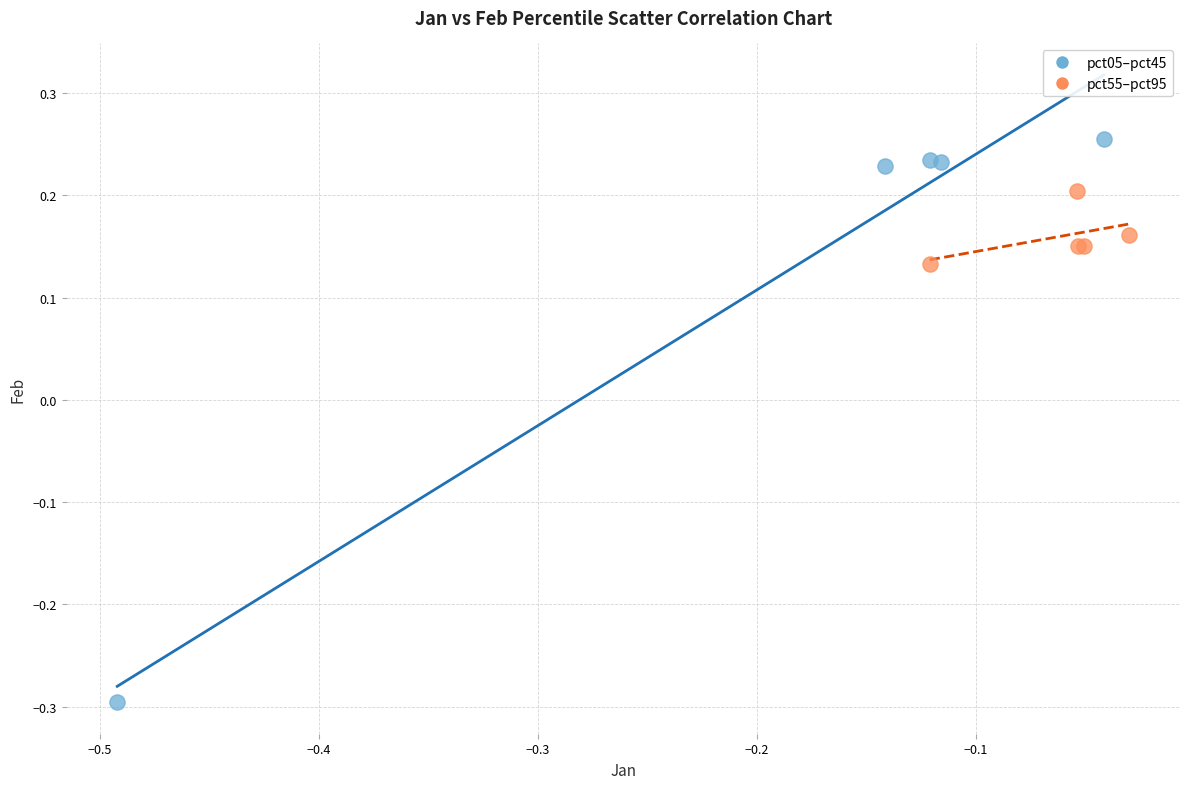

Which series contains the highest Y value?

pct05–pct45